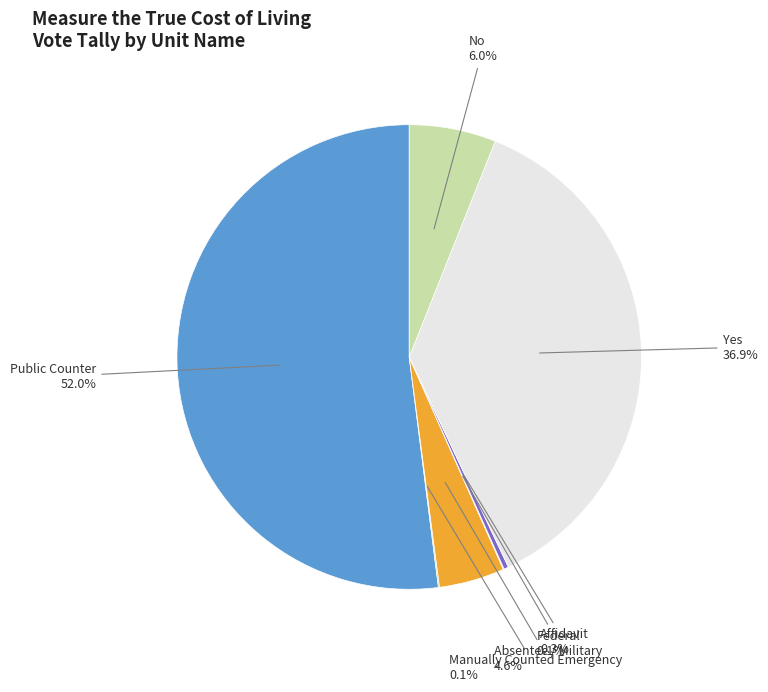

What is the largest slice in the pie chart?

Public Counter